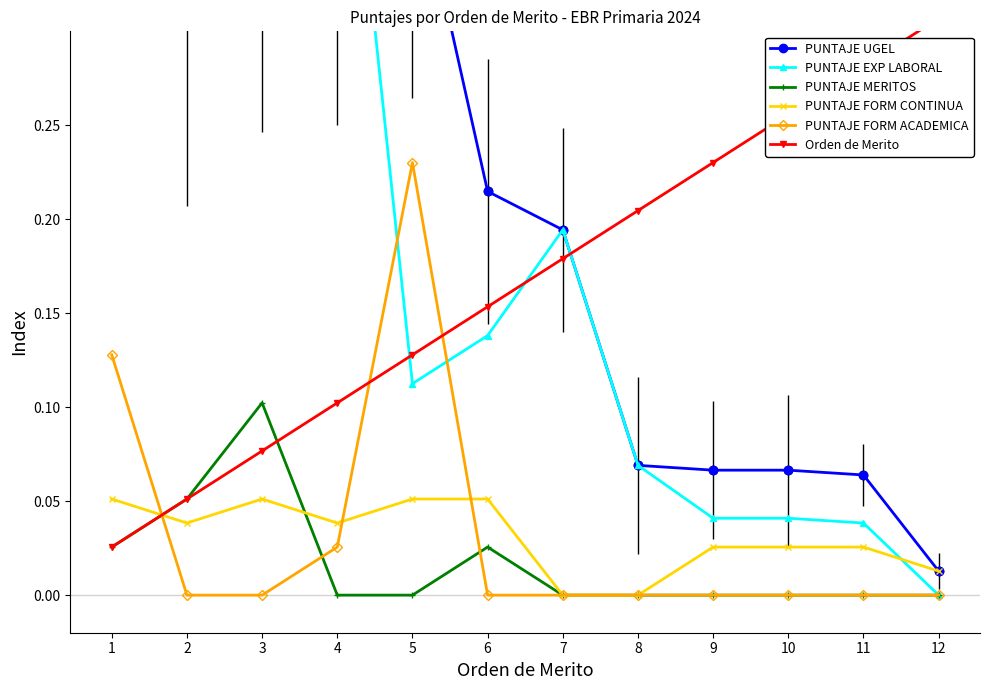

Between 1 and 4, which series saw the biggest shift?

PUNTAJE UGEL